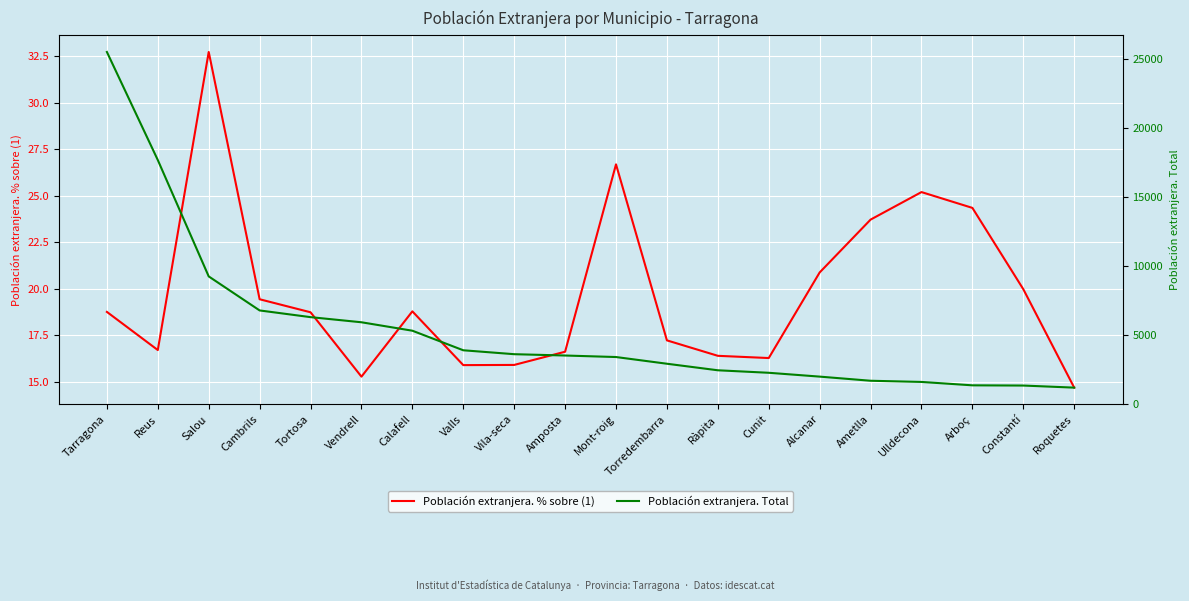

What is the lowest value of the Población extranjera. Total series?

1200.0